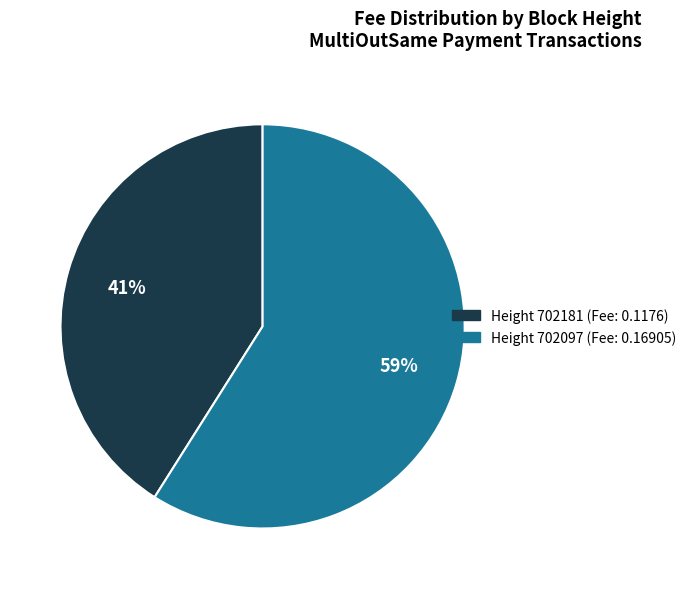

To the nearest percent, what is the average slice percentage?

50%